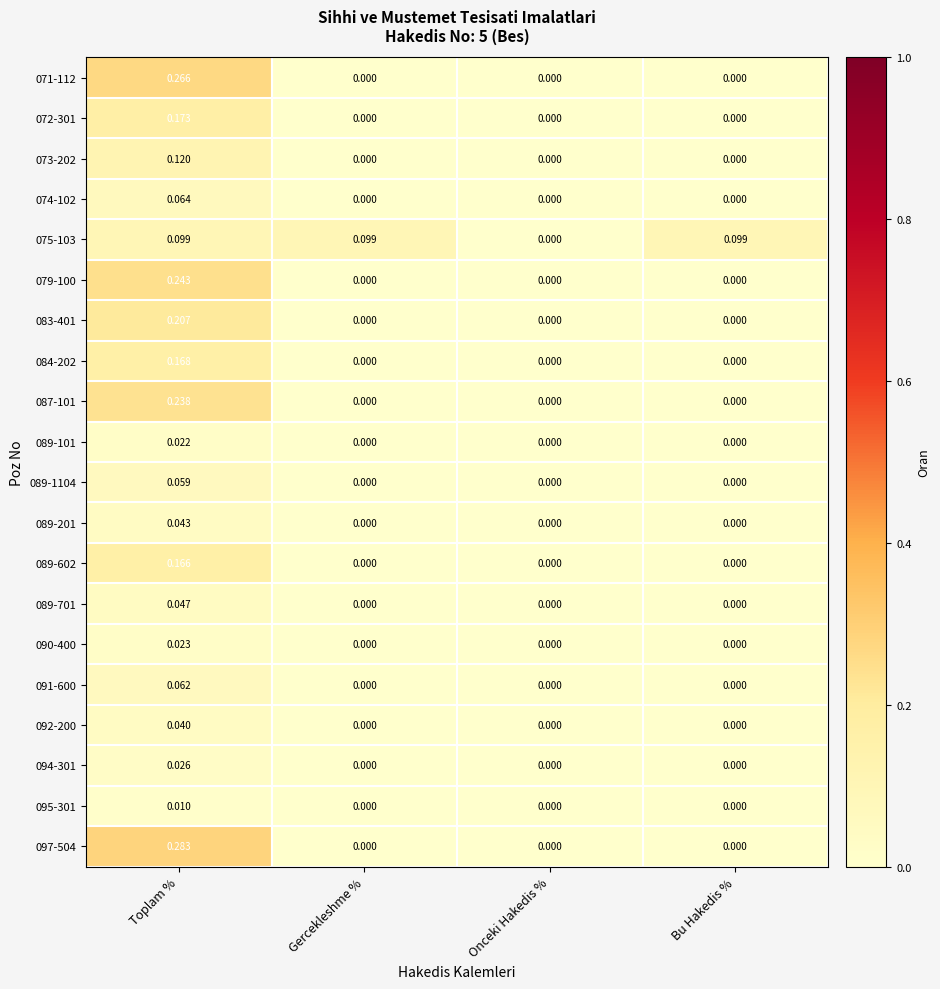

At which category is the sum across all series the highest?

Toplam %